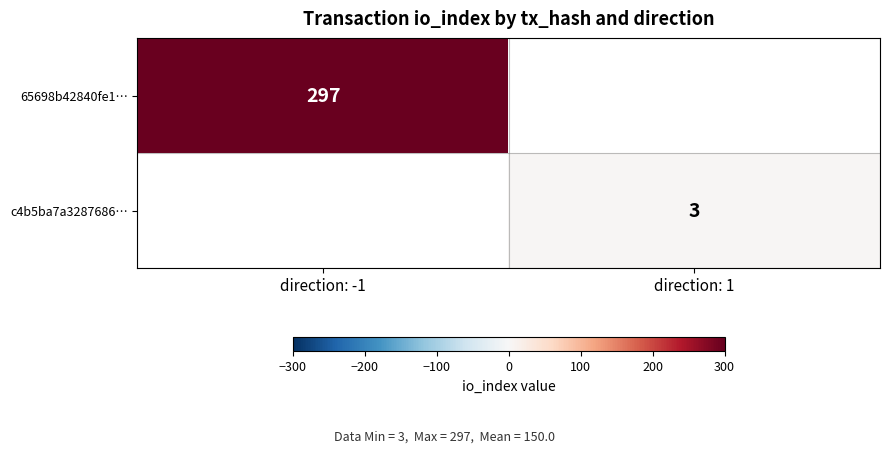

Count the number of categories in the chart.

2